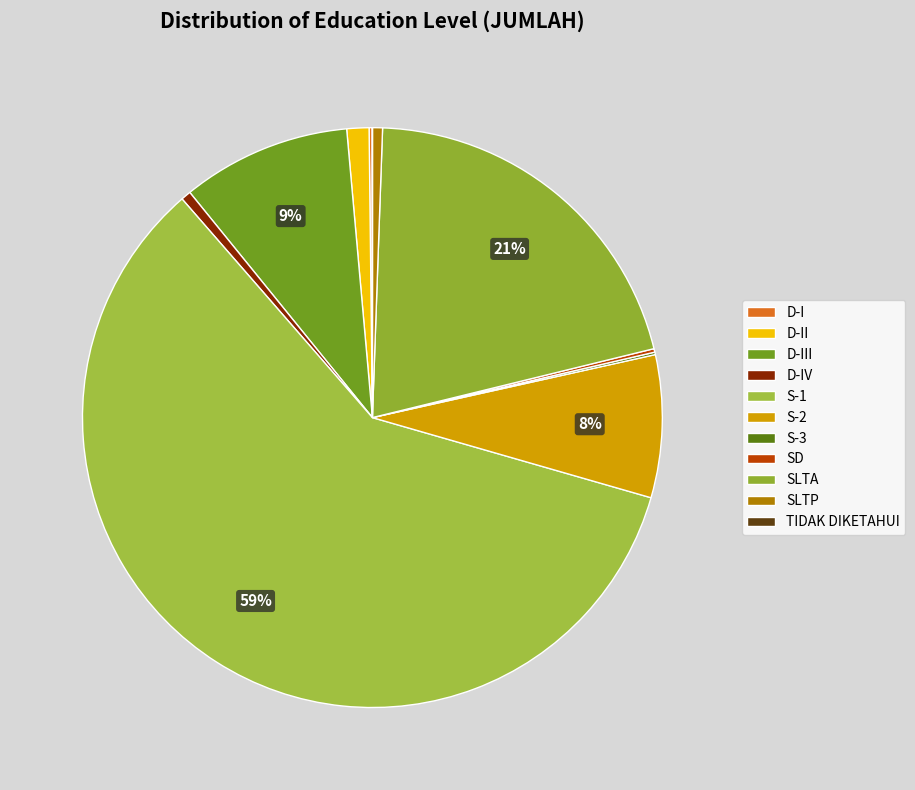

Count the number of slices in the pie.

11